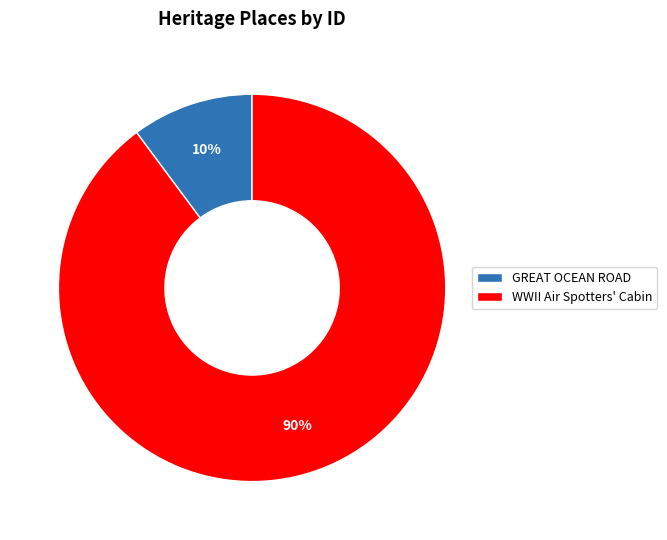

Which slice is the smallest?

GREAT OCEAN ROAD